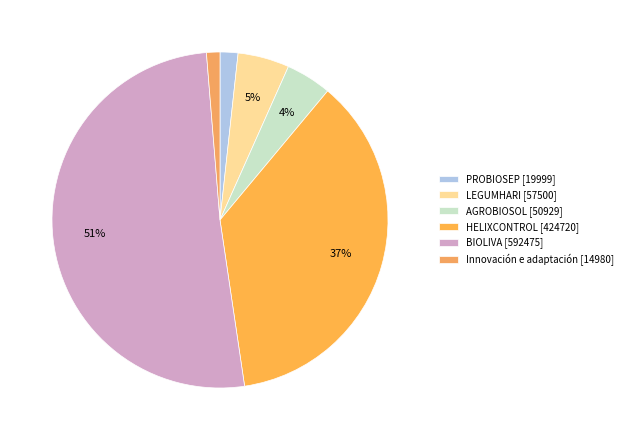

How many slices are in this pie chart?

6